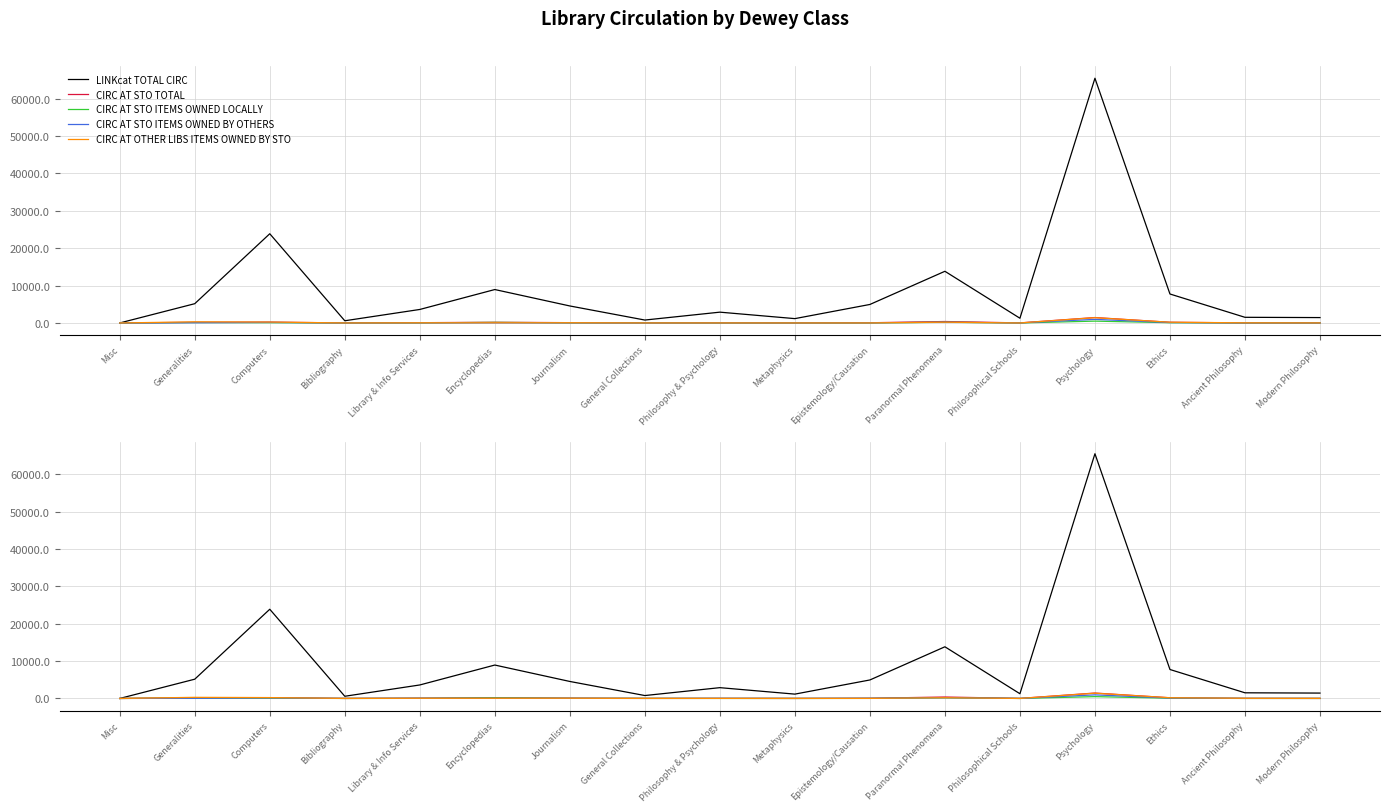

True or false: CIRC AT STO TOTAL and LINKcat TOTAL CIRC cross at least once.

False